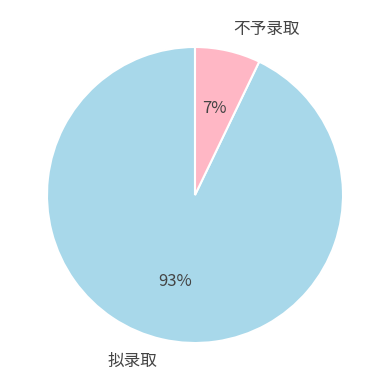

Which slice is the largest?

拟录取